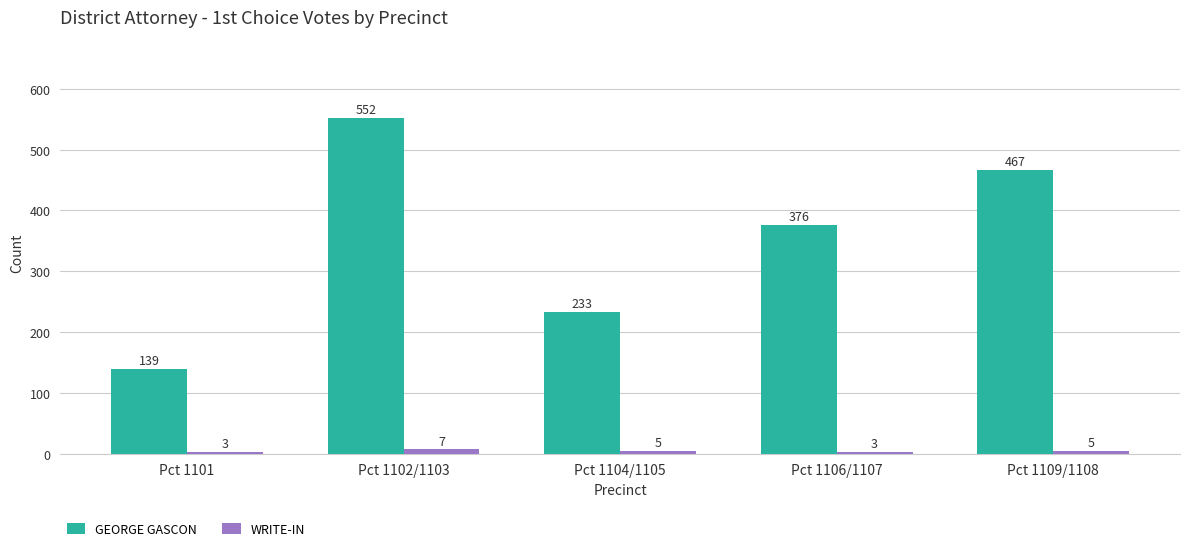

Is the value of GEORGE GASCON at Pct 1109/1108 greater than the value of WRITE-IN at Pct 1106/1107?

Yes